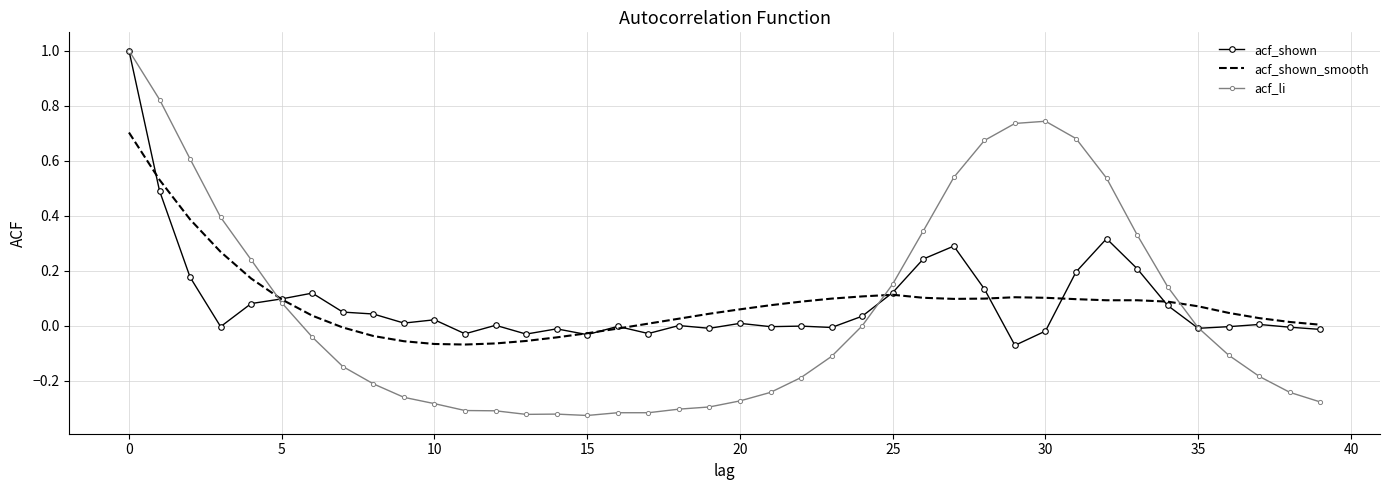

What are all the series names shown in the legend?

acf_shown, acf_shown_smooth, acf_li